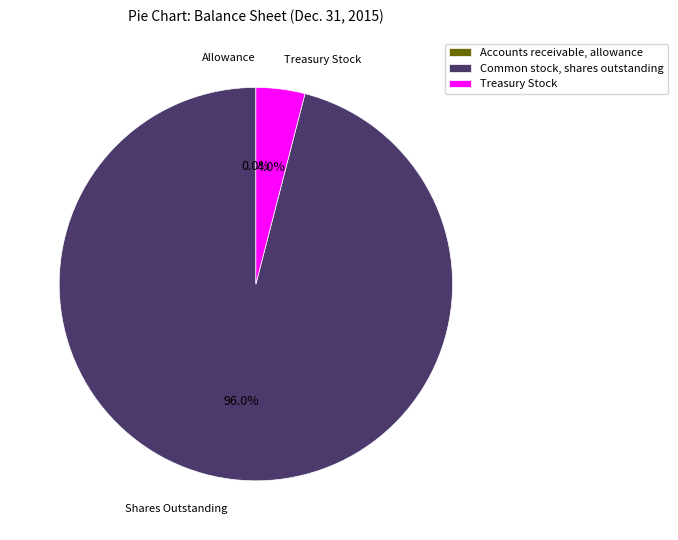

How much of the chart is everything except Treasury Stock?

96.0%